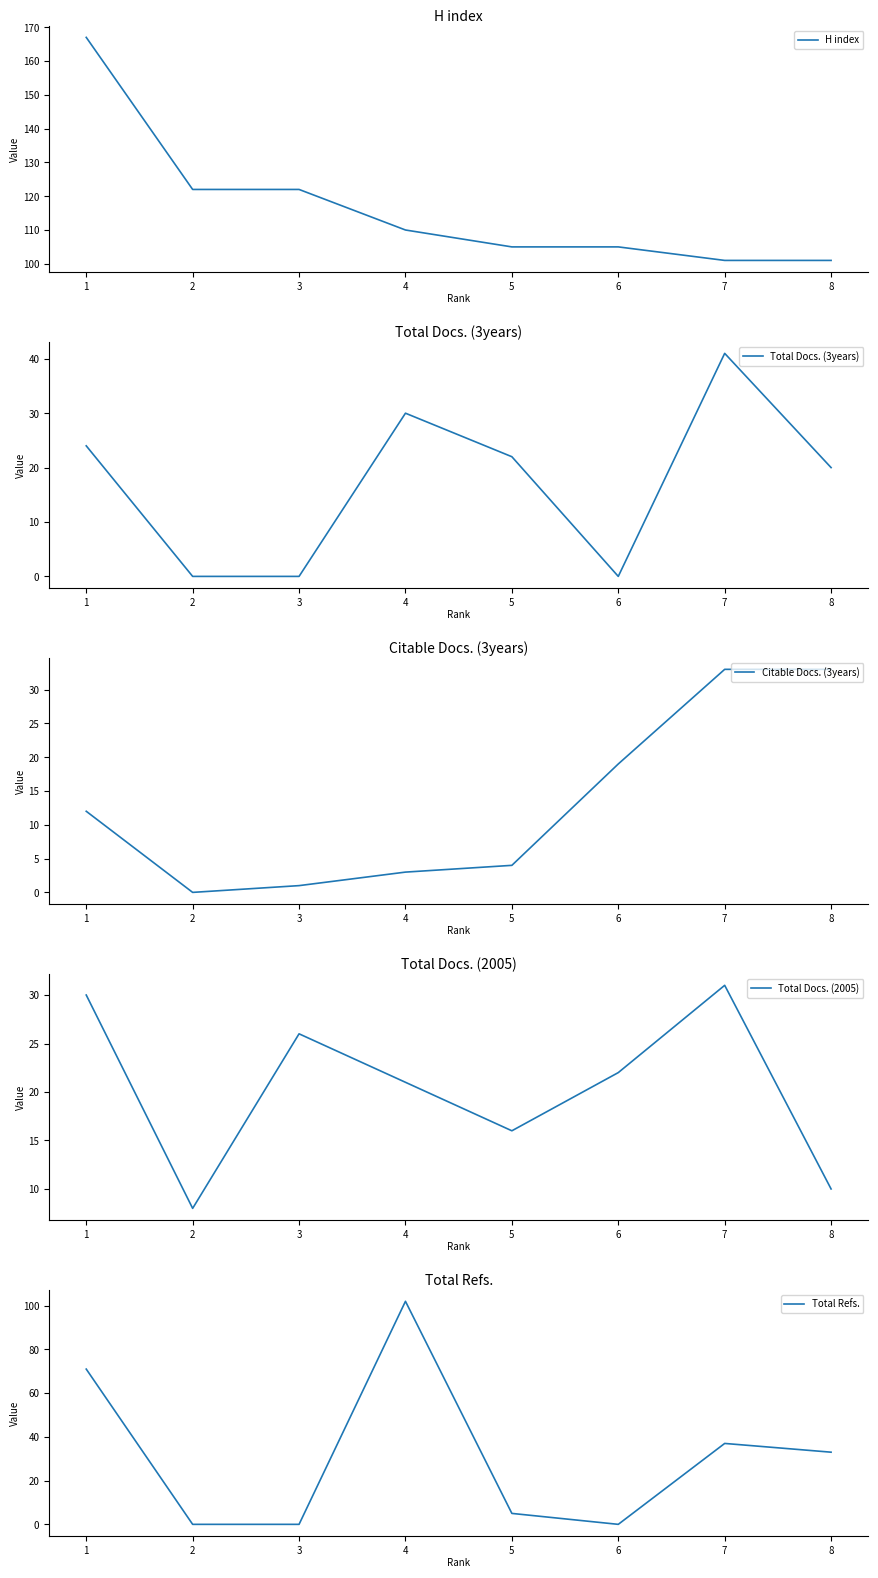

How many interior local valleys does the Citable Docs. (3years) series have?

1